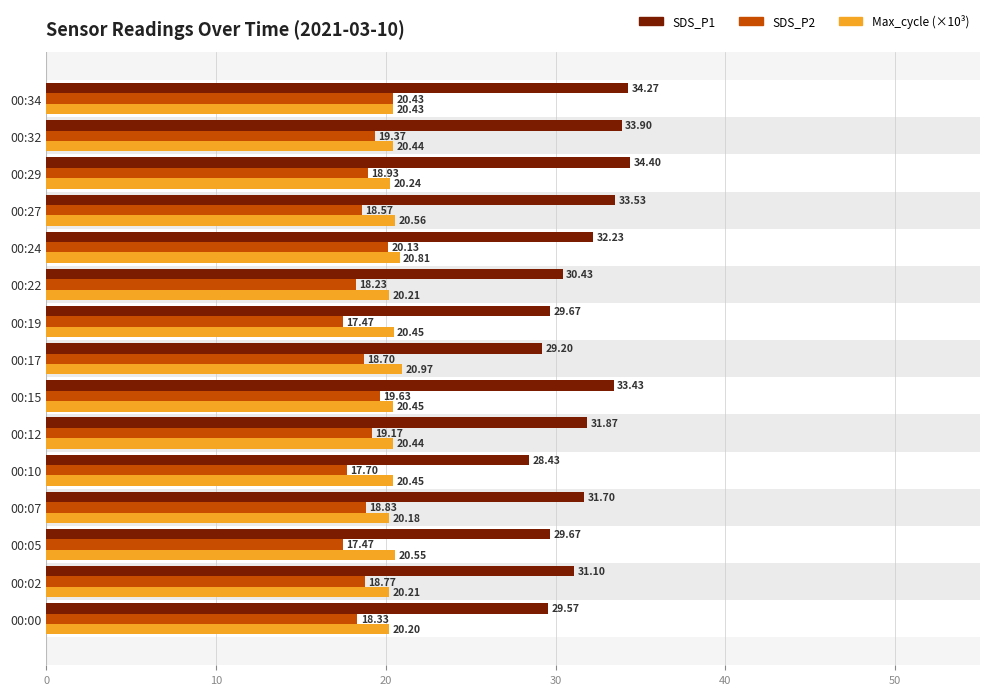

Does the chart contain stacked bars?

No